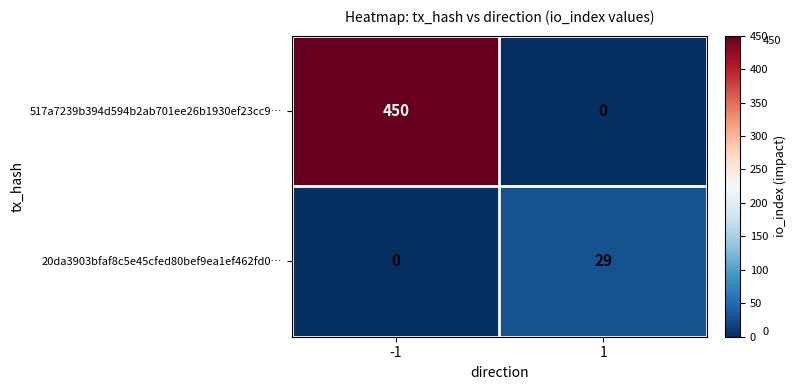

How many data points does each series have?

2